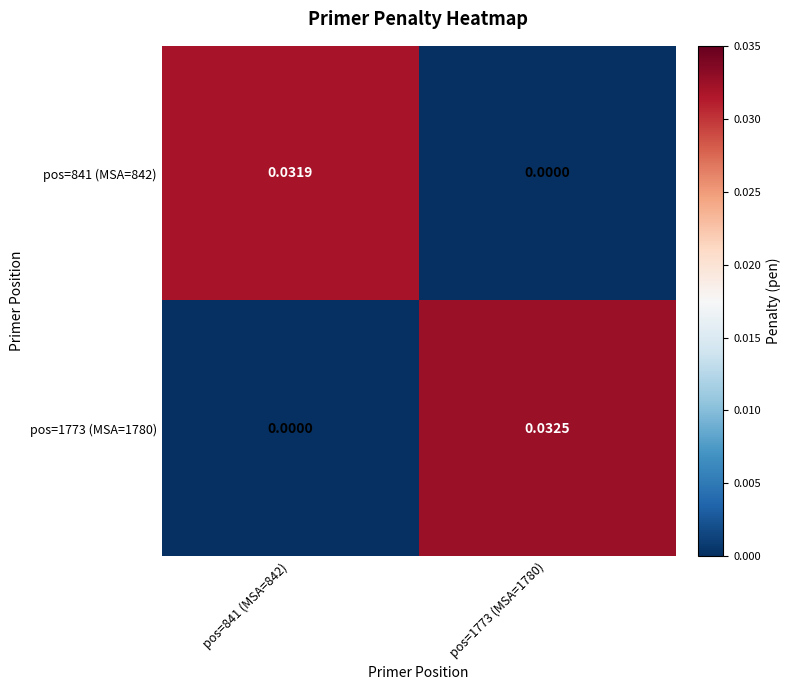

How many data points does each series have?

2